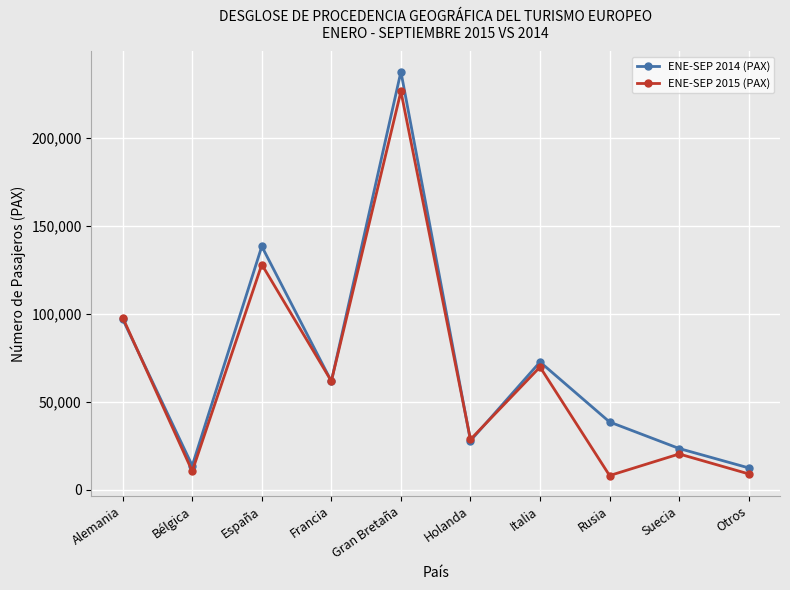

Which label corresponds to the largest value in the chart?

Gran Bretaña